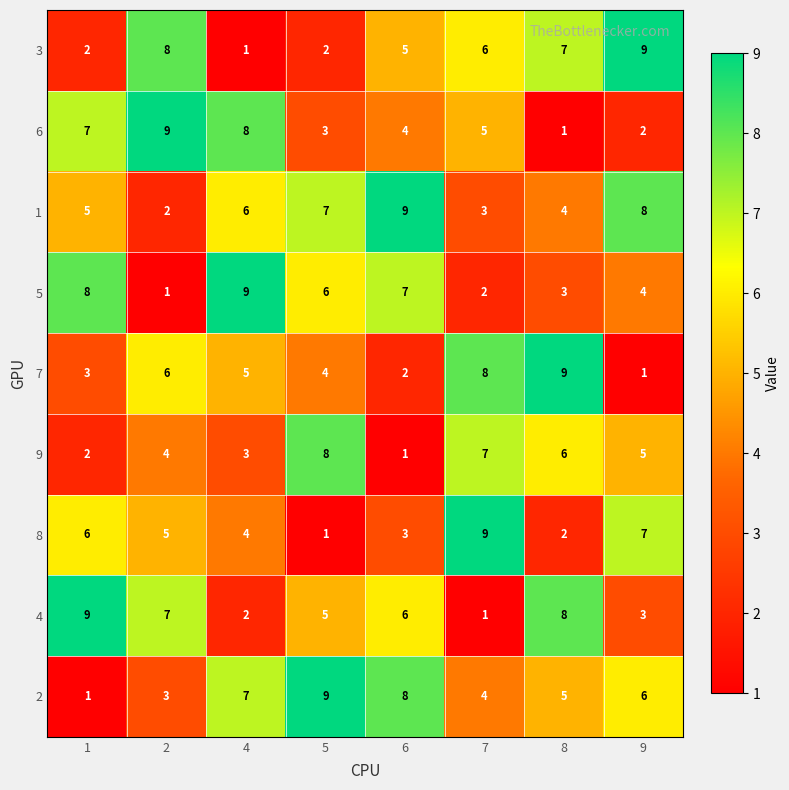

At which label does 7 reach its minimum?

9